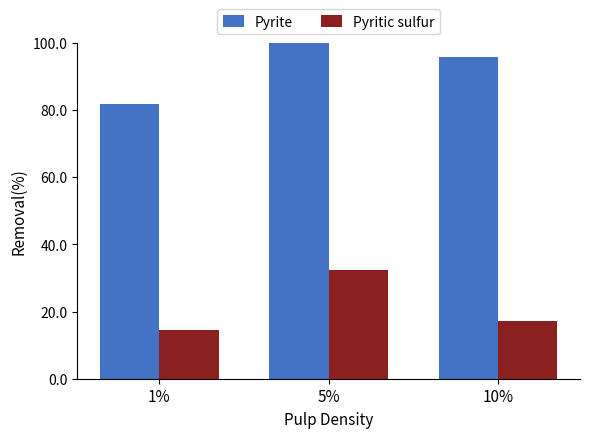

What is the average value of the Pyritic sulfur series?

21.3